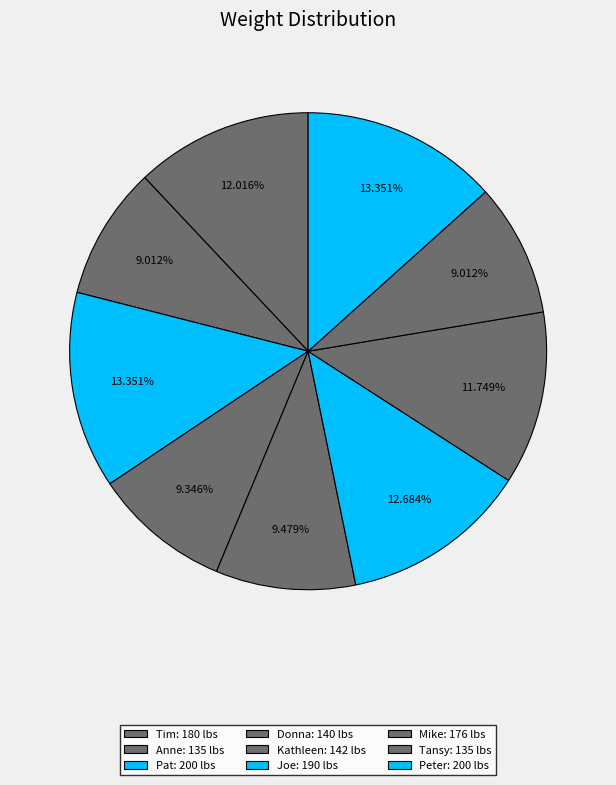

True or false: Peter accounts for 27% of the total.

False